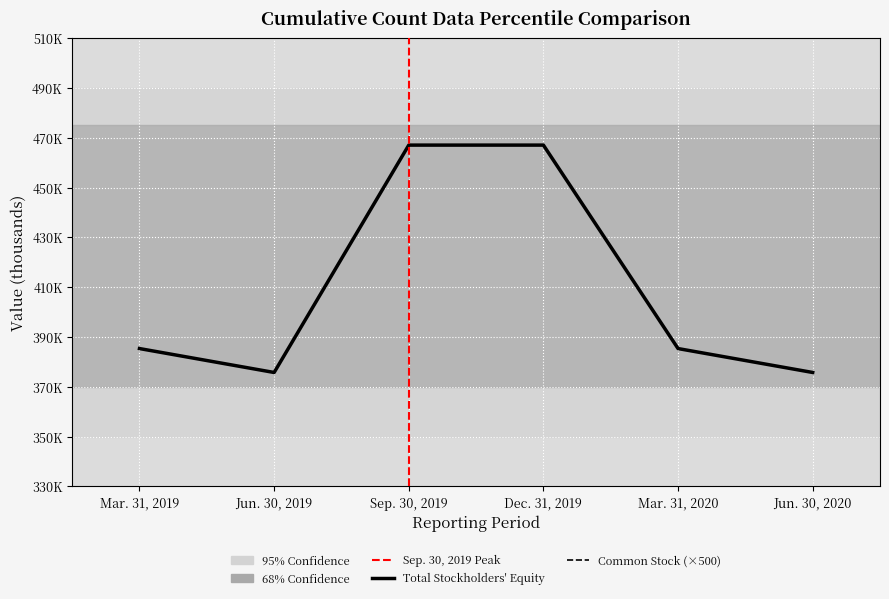

How many lines are shown in the chart?

2